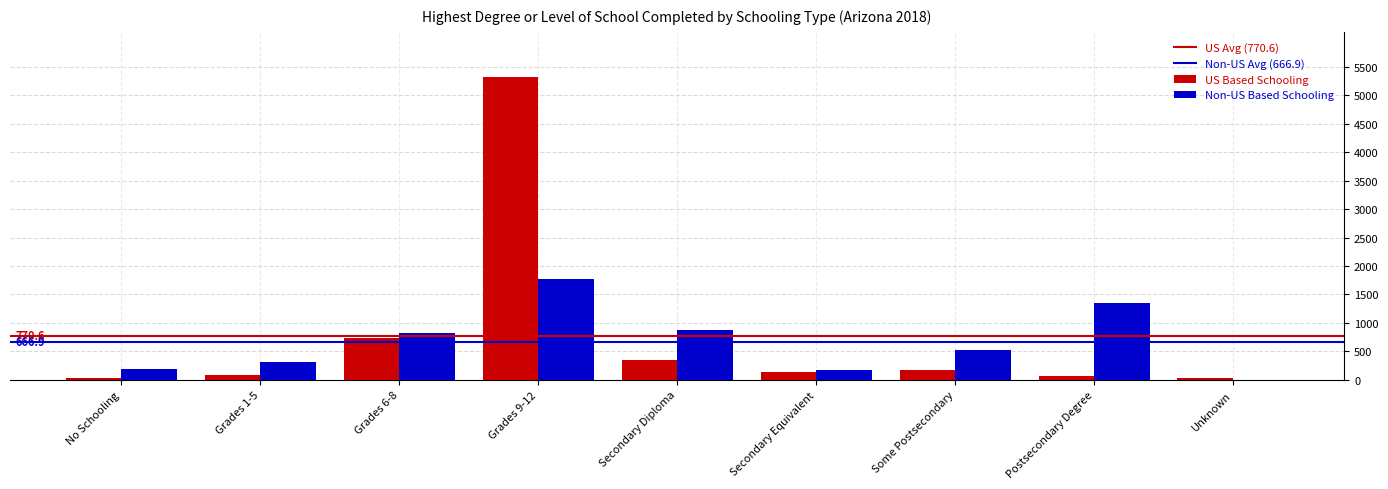

At which category does the chart reach its peak across all series?

Grades 9-12